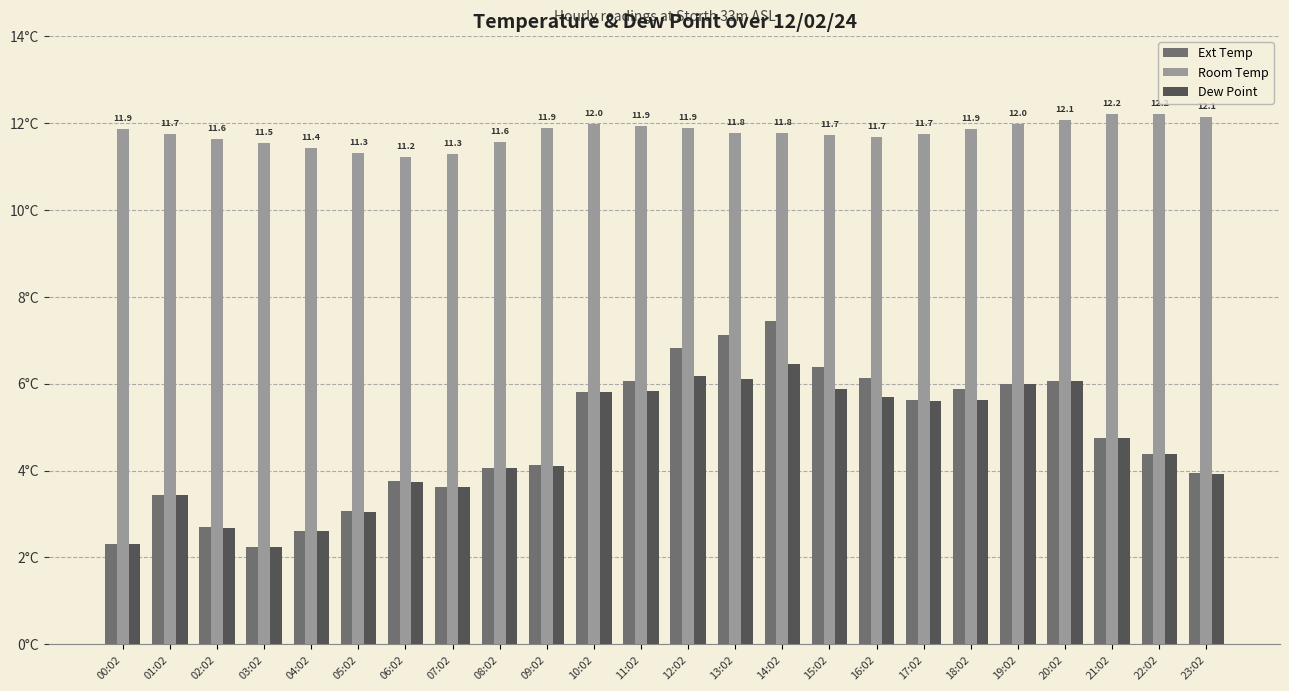

Rank the series by their maximum value, from highest to lowest.

Room Temp, Ext Temp, Dew Point